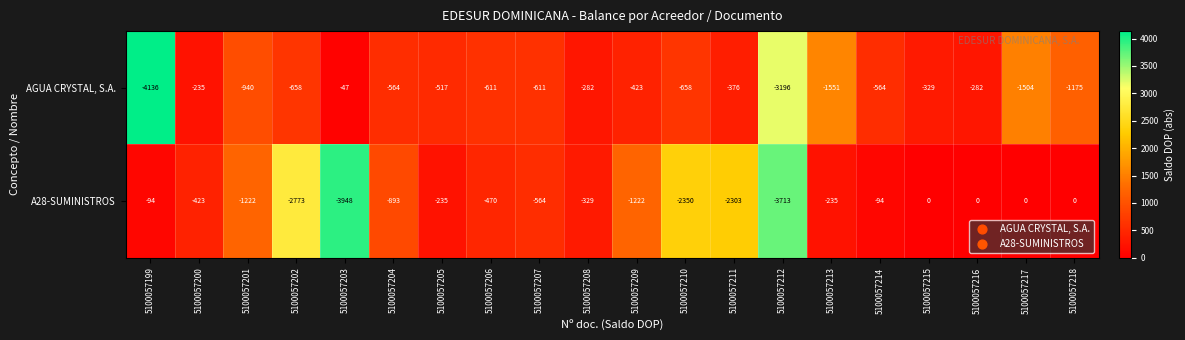

Which series changed the most between 5100057206 and 5100057212?

A28-SUMINISTROS